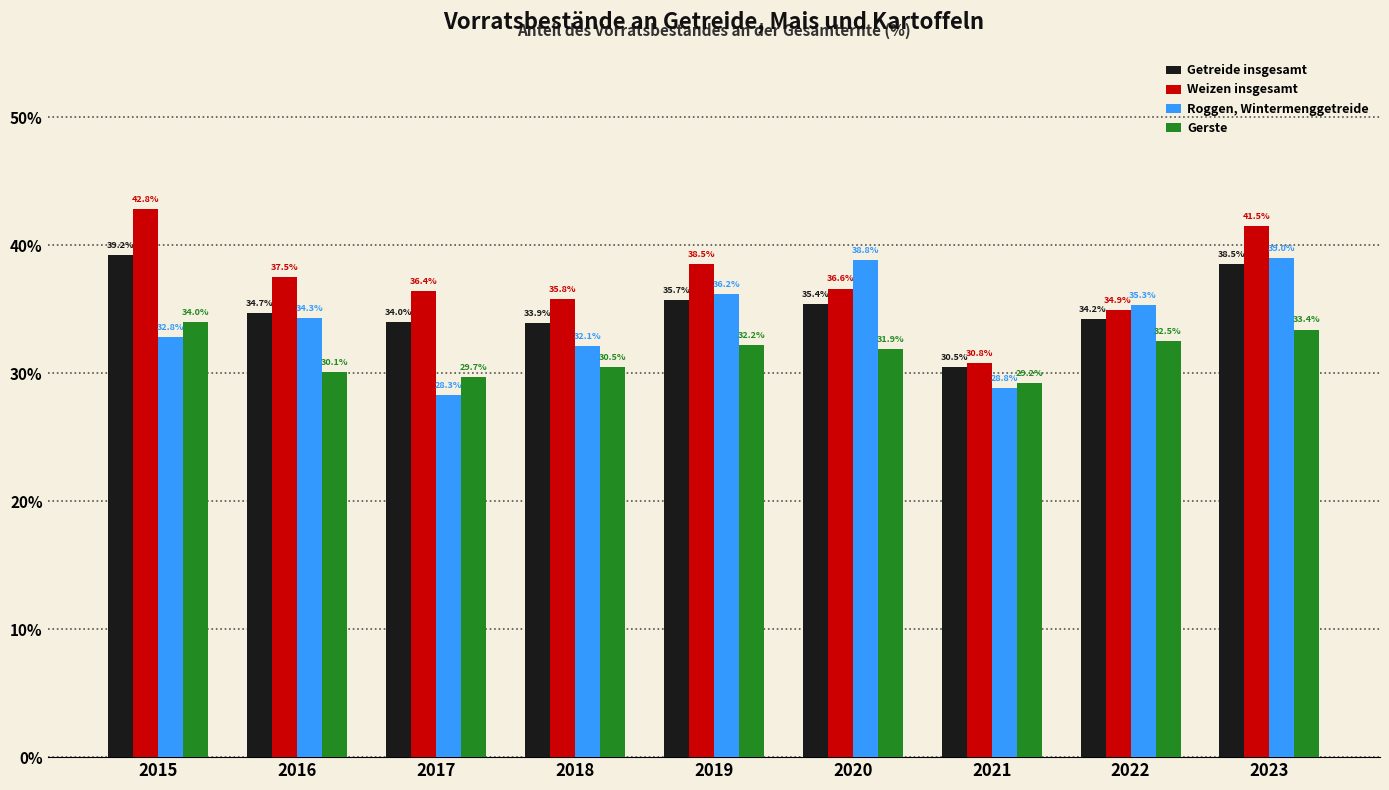

How many data points does each series have?

9